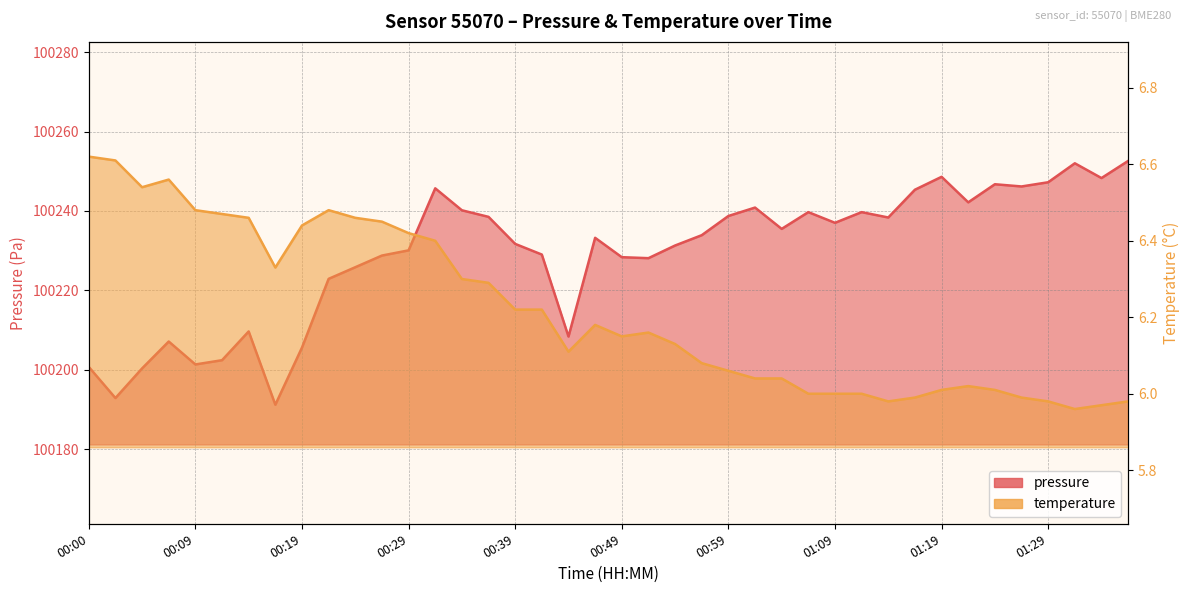

Reading left to right, transcribe all the data shown in this chart.

pressure: 00:00=100200.7	00:02=100192.8	00:05=100200.3	00:07=100207.1	00:09=100201.3	00:12=100202.4	00:14=100209.6	00:17=100191.2	00:19=100205.6	00:22=100222.9	00:24=100225.8	00:27=100228.8	00:29=100230.1	00:32=100245.7	00:34=100240.2	00:37=100238.5	00:39=100231.7	00:42=100229.0	00:44=100208.3	00:47=100233.2	00:49=100228.3	00:52=100228.1	00:54=100231.3	00:57=100233.9	00:59=100238.7	01:01=100240.8	01:04=100235.5	01:06=100239.7	01:09=100237.0	01:11=100239.7	01:14=100238.3	01:16=100245.3	01:19=100248.6	01:21=100242.2	01:24=100246.7	01:26=100246.2	01:29=100247.2	01:31=100252.0	01:34=100248.3	01:36=100252.6
temperature: 00:00=6.6	00:02=6.6	00:05=6.5	00:07=6.6	00:09=6.5	00:12=6.5	00:14=6.5	00:17=6.3	00:19=6.4	00:22=6.5	00:24=6.5	00:27=6.5	00:29=6.4	00:32=6.4	00:34=6.3	00:37=6.3	00:39=6.2	00:42=6.2	00:44=6.1	00:47=6.2	00:49=6.2	00:52=6.2	00:54=6.1	00:57=6.1	00:59=6.1	01:01=6.0	01:04=6.0	01:06=6.0	01:09=6.0	01:11=6.0	01:14=6.0	01:16=6.0	01:19=6.0	01:21=6.0	01:24=6.0	01:26=6.0	01:29=6.0	01:31=6.0	01:34=6.0	01:36=6.0